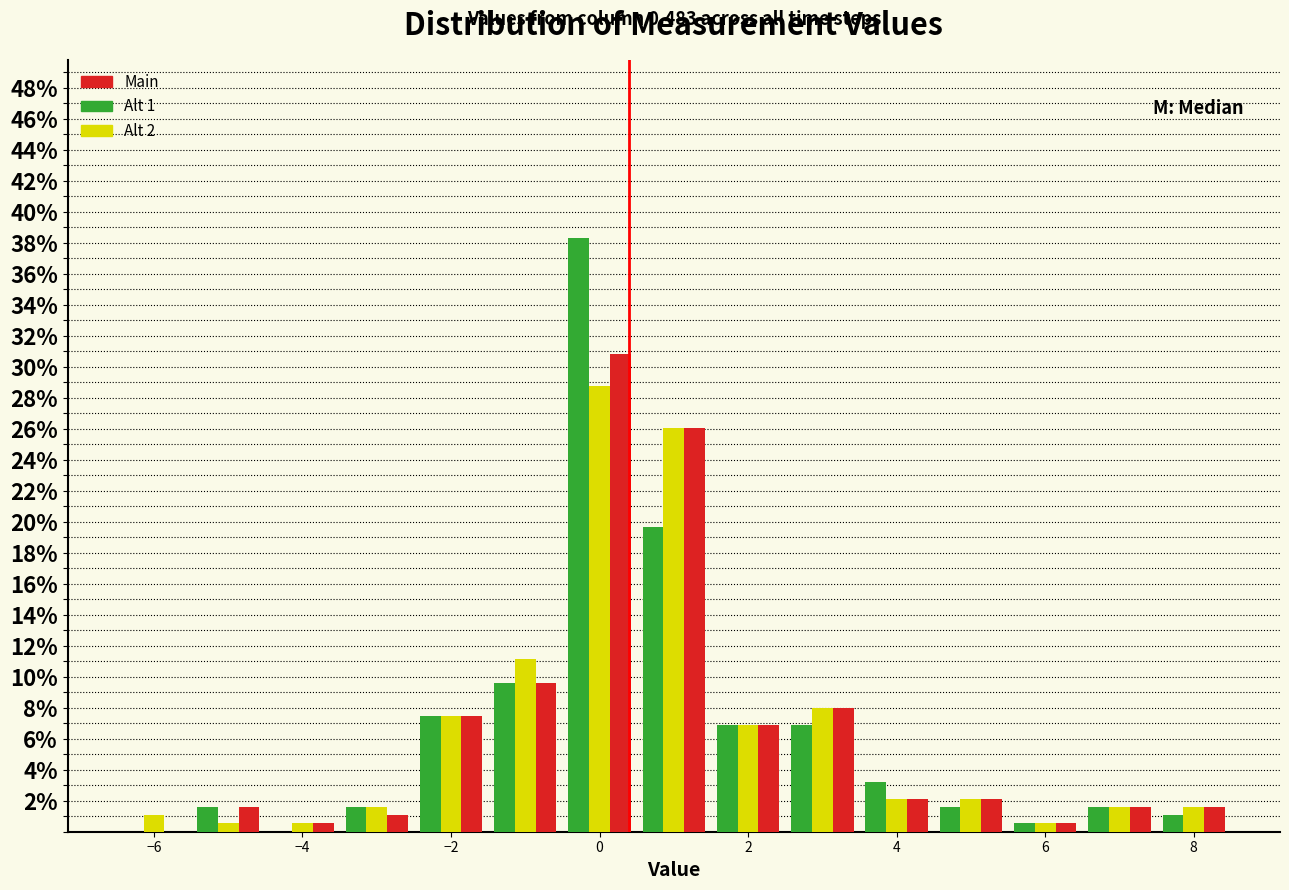

In the Main series, which range on the x-axis has the tallest bar?

-0.5 to 0.5